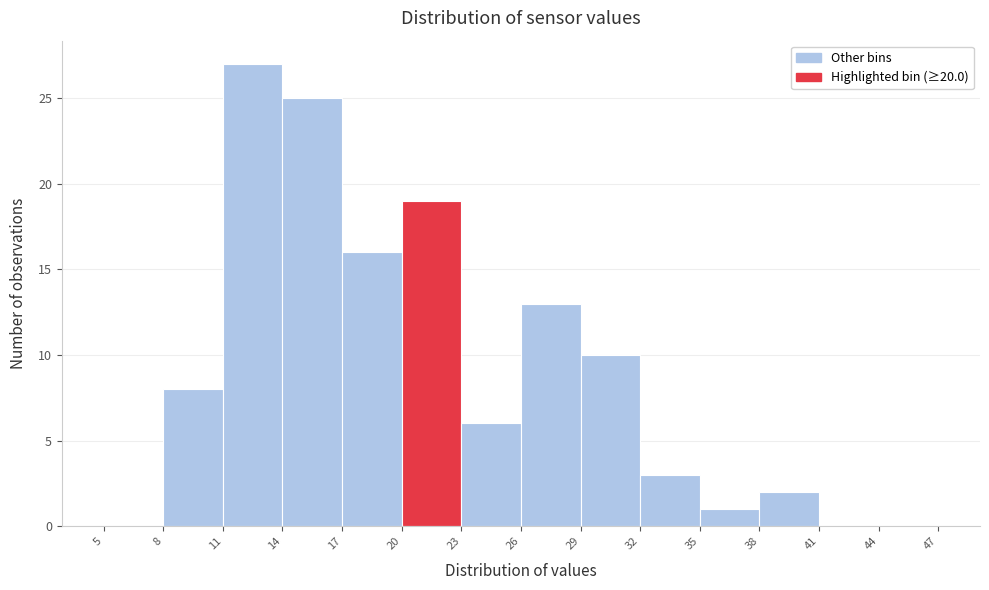

Which range on the x-axis has the tallest bar?

11 to 14